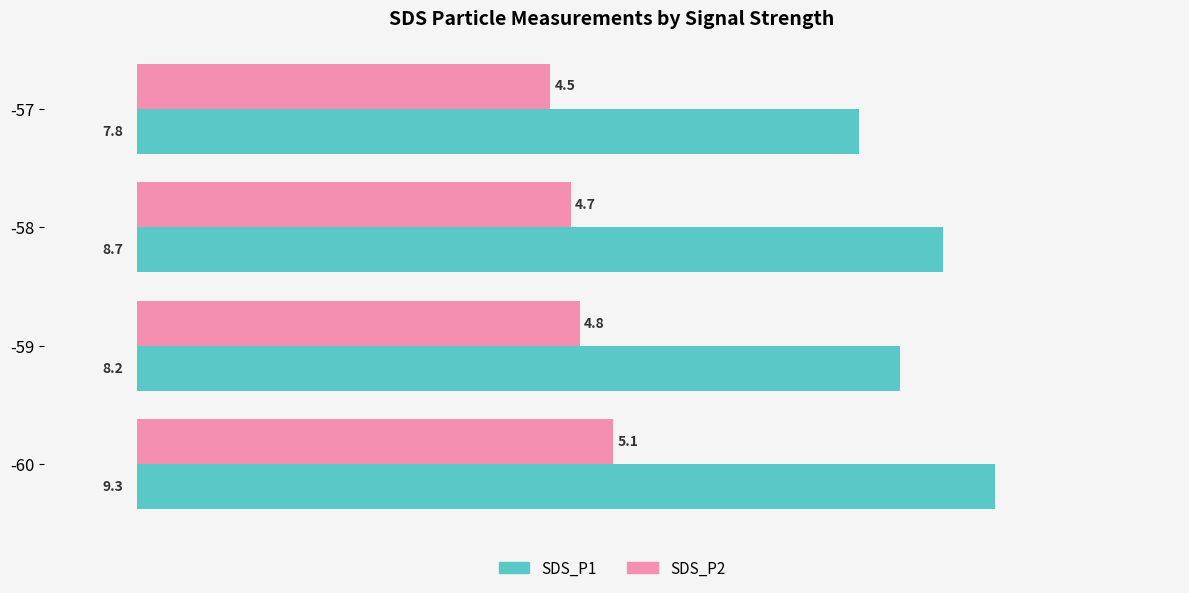

The SDS_P1 series shows 4.5 at -57. True or false?

False